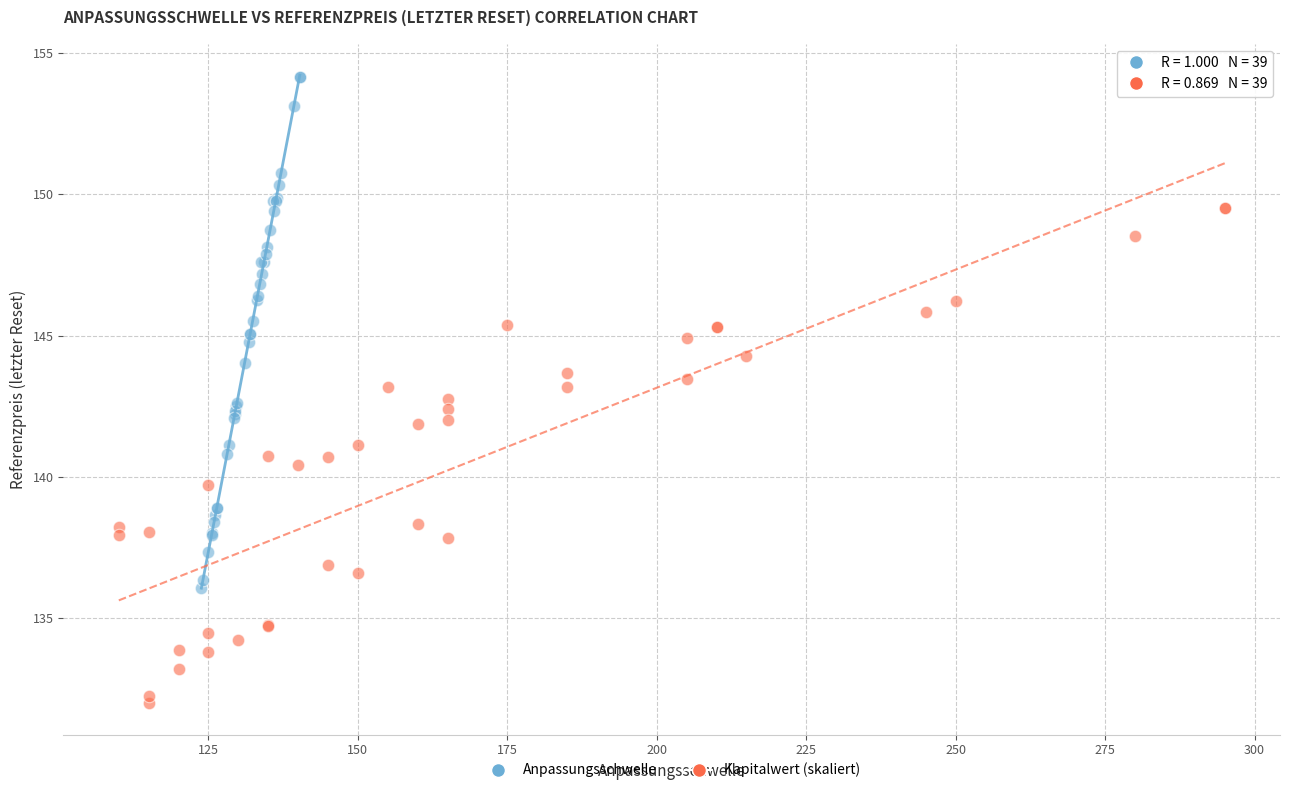

Which series contains the lowest Y value?

Kapitalwert (skaliert)